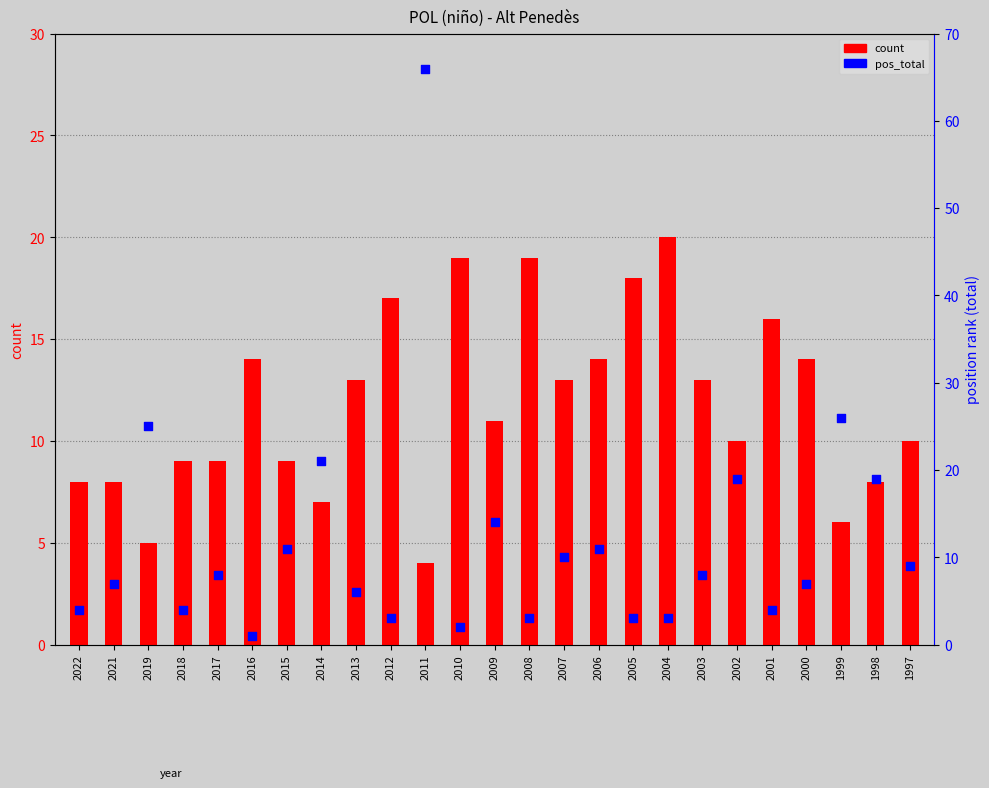

Which series has the largest total across all categories?

count